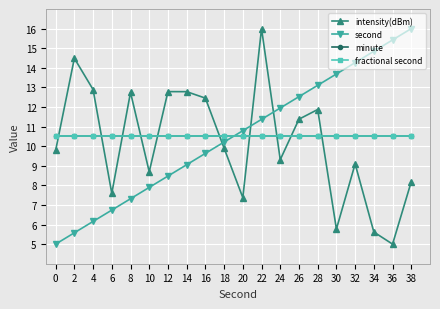

Which series ends up on top after the final intersection of fractional second and second?

second